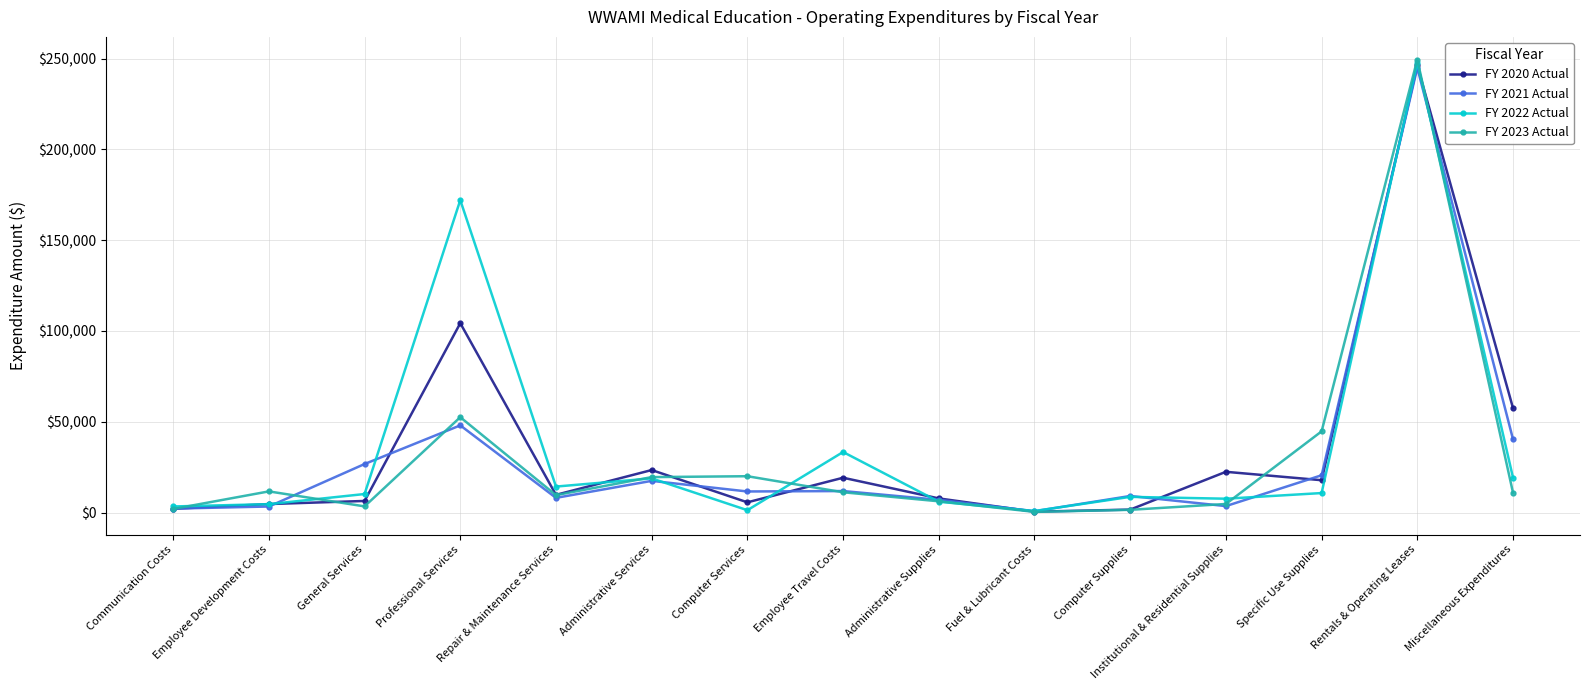

At how many categories does at least one series exceed 126199?

2